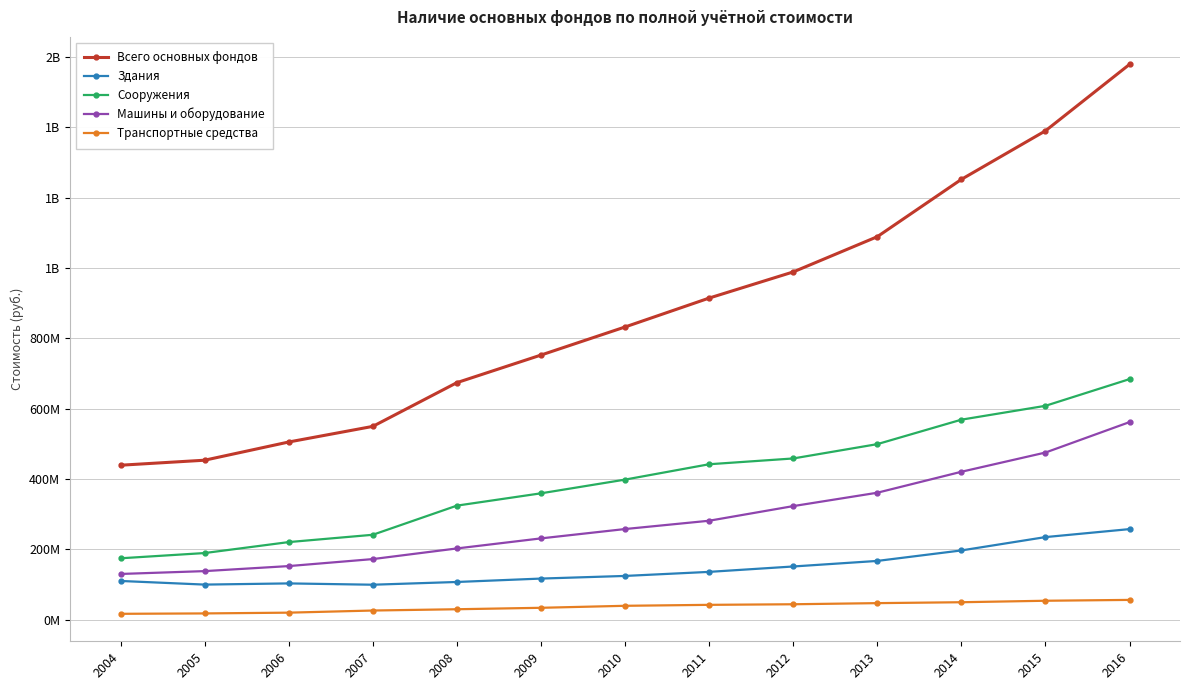

Rank the categories by Машины и оборудование value from highest to lowest.

2016, 2015, 2014, 2013, 2012, 2011, 2010, 2009, 2008, 2007, 2006, 2005, 2004